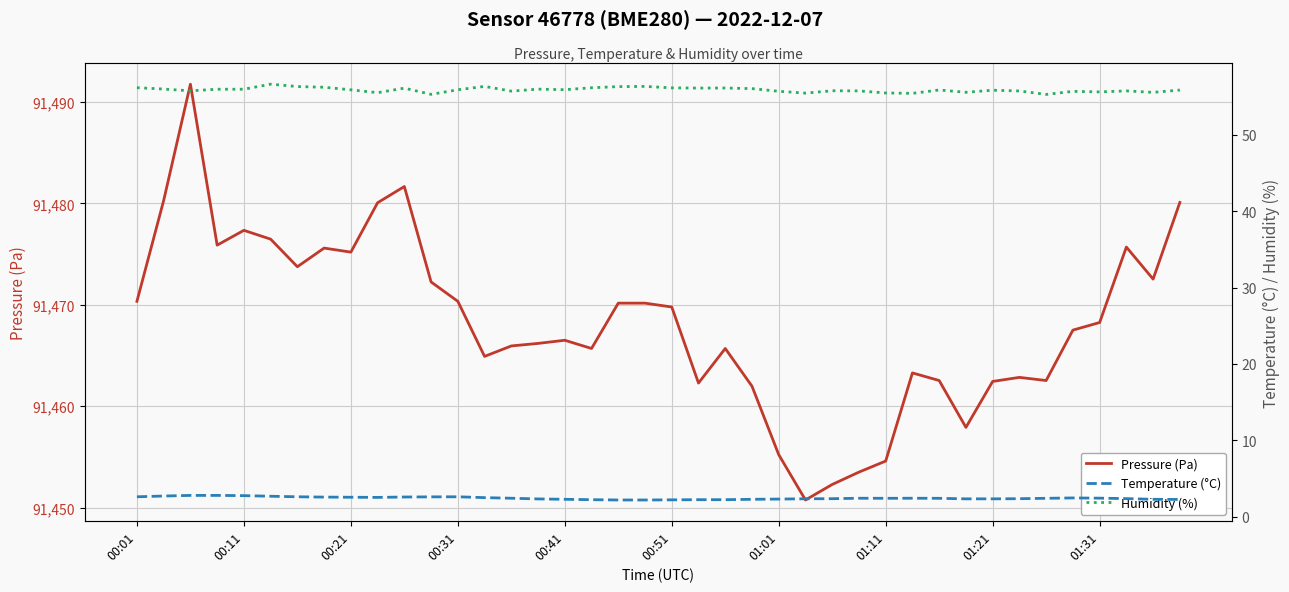

The value of Pressure (Pa) at 00:01 is 91470.3. True or false?

True